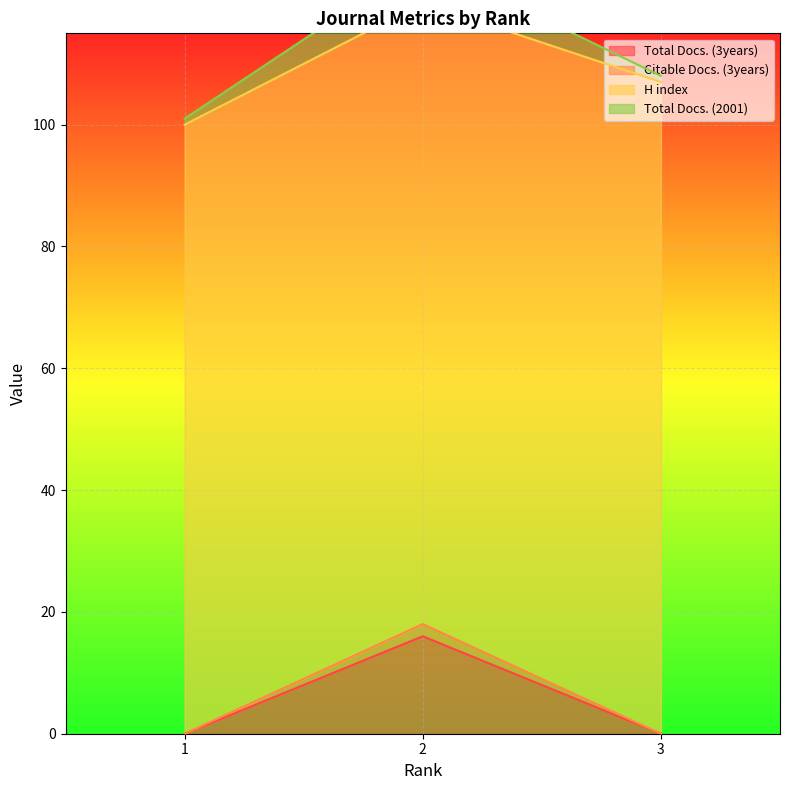

What is the sum of the Citable Docs. (3years) values at 1 and 2?

18